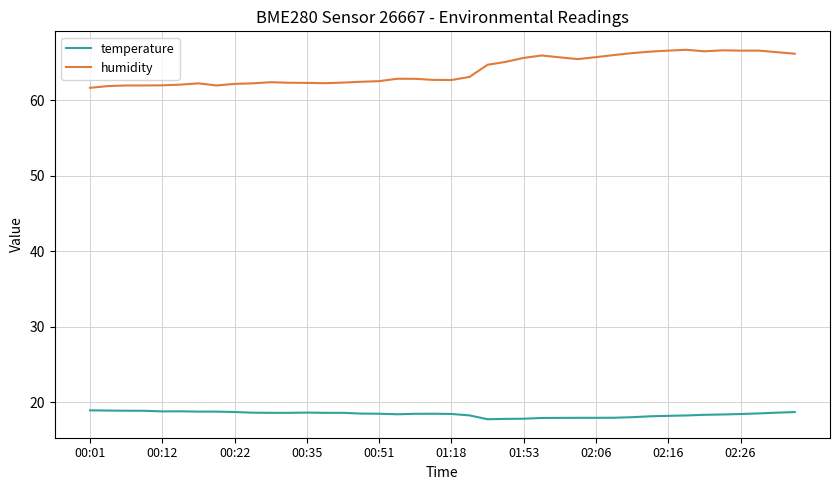

What is the highest value of the temperature series?

18.9